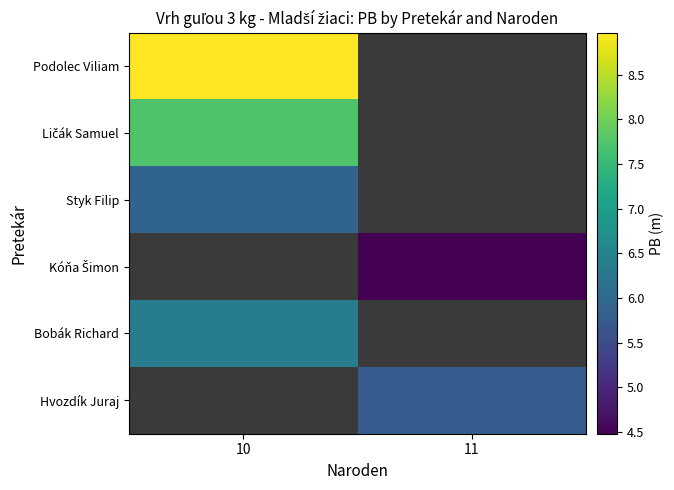

How many positive values does the Bobák Richard series have?

1